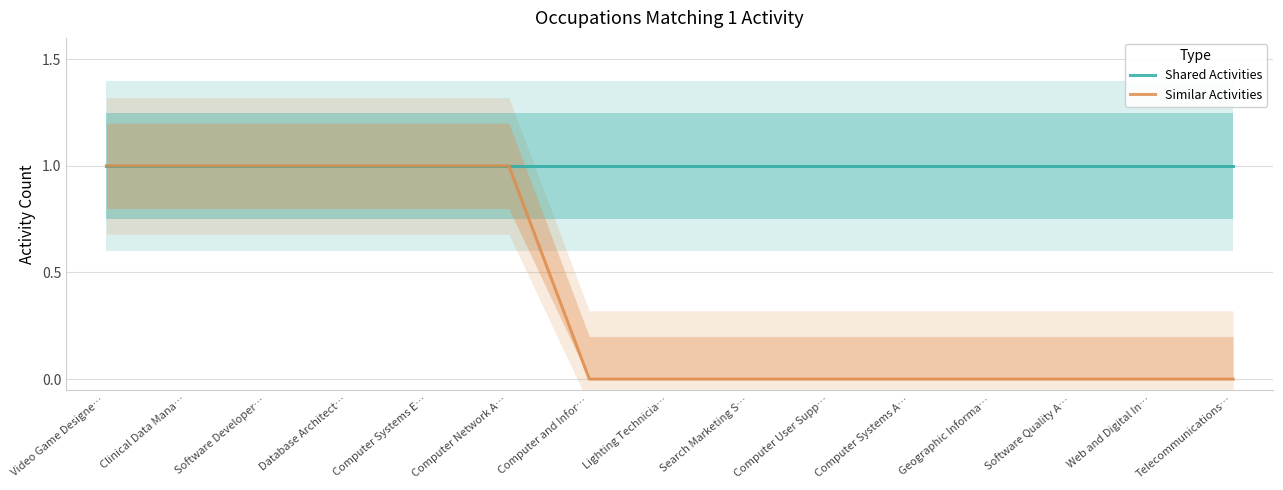

Reading left to right, list all the values displayed in this chart.

Shared Activities: Video Game Designe…=1	Clinical Data Mana…=1	Software Developer…=1	Database Architect…=1	Computer Systems E…=1	Computer Network A…=1	Computer and Infor…=1	Lighting Technicia…=1	Search Marketing S…=1	Computer User Supp…=1	Computer Systems A…=1	Geographic Informa…=1	Software Quality A…=1	Web and Digital In…=1	Telecommunications…=1
Similar Activities: Video Game Designe…=1	Clinical Data Mana…=1	Software Developer…=1	Database Architect…=1	Computer Systems E…=1	Computer Network A…=1	Computer and Infor…=0	Lighting Technicia…=0	Search Marketing S…=0	Computer User Supp…=0	Computer Systems A…=0	Geographic Informa…=0	Software Quality A…=0	Web and Digital In…=0	Telecommunications…=0